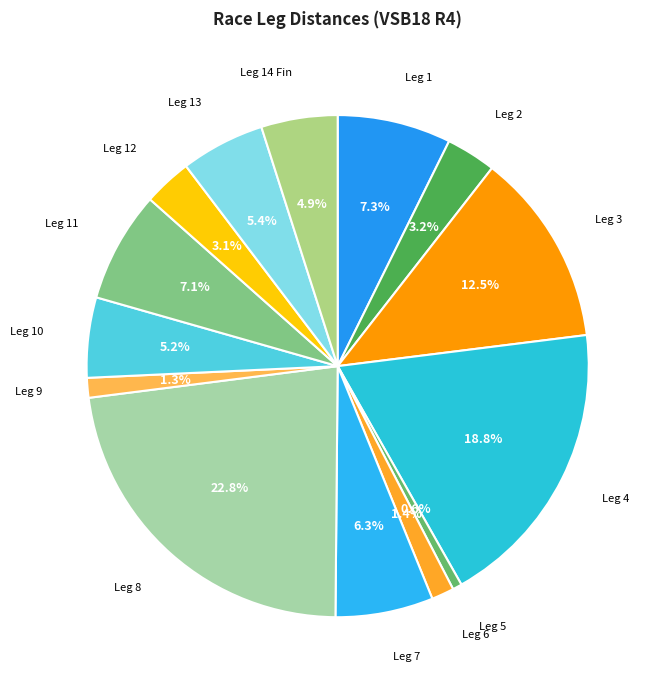

How many slices are in this pie chart?

14